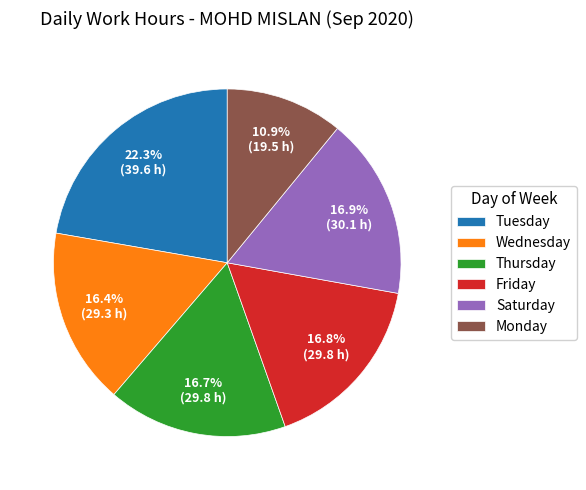

What portion of the pie excludes Monday?

89.1%